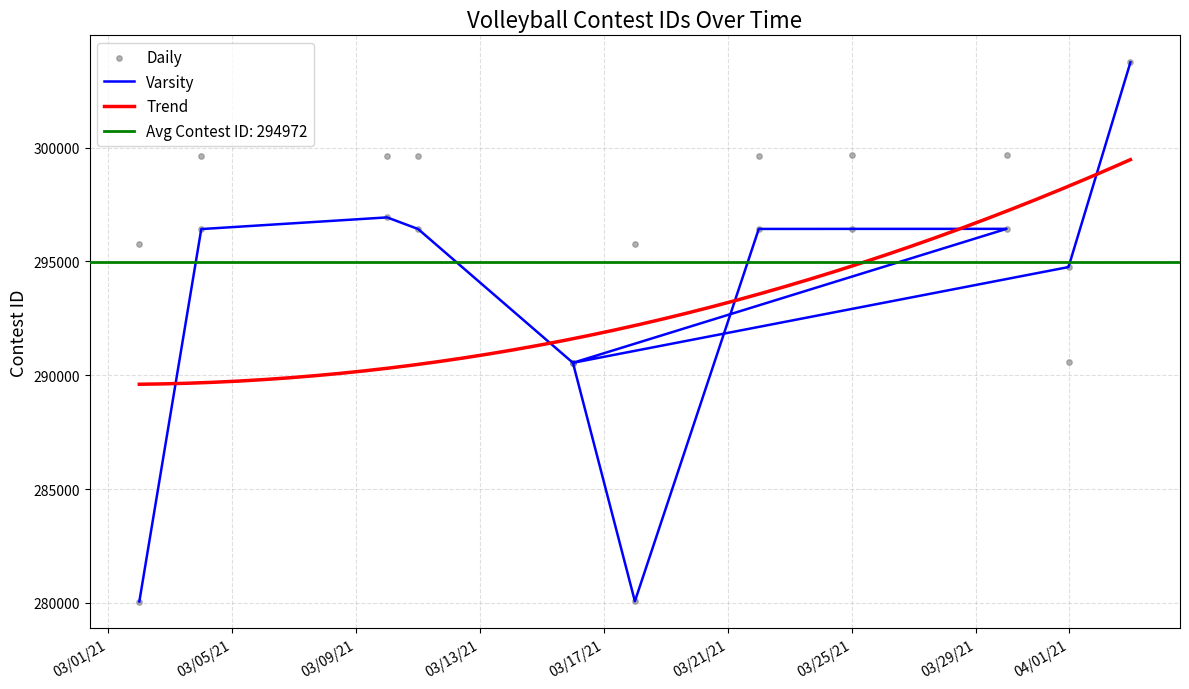

What is the change in value from 03/17/21 to 03/29/21?

+5886